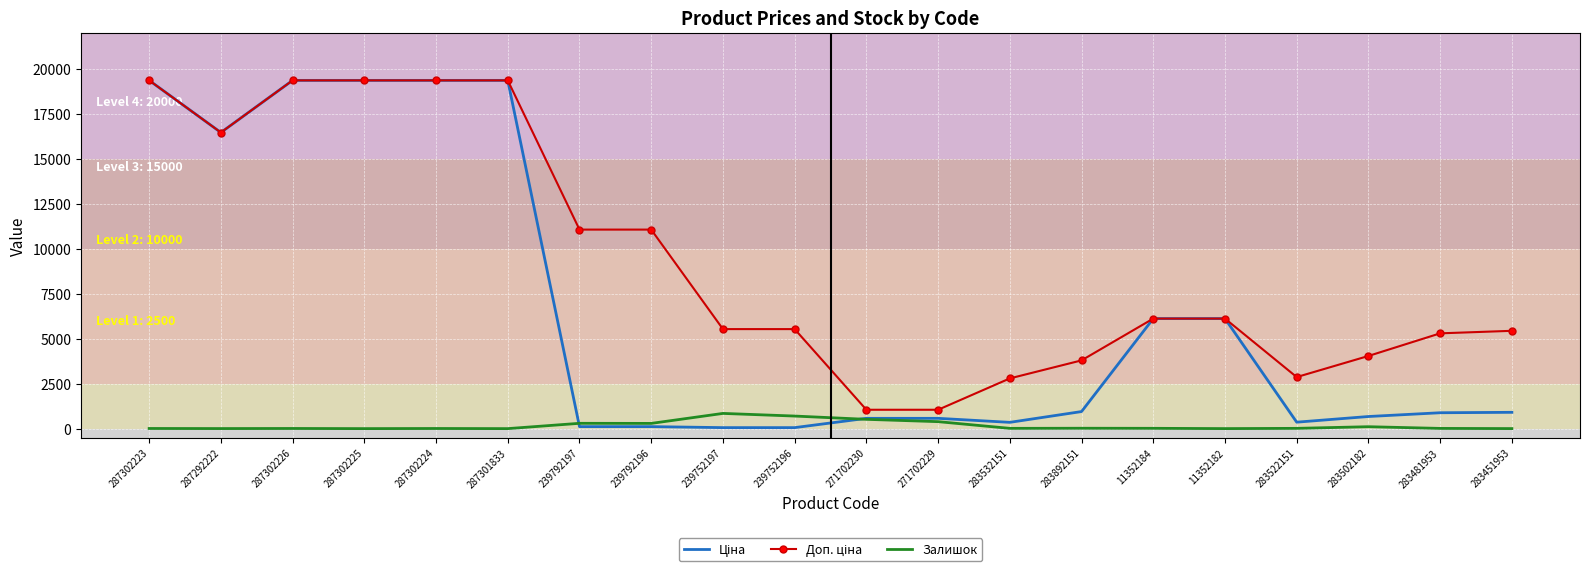

What is the maximum value for Залишок?

845.0